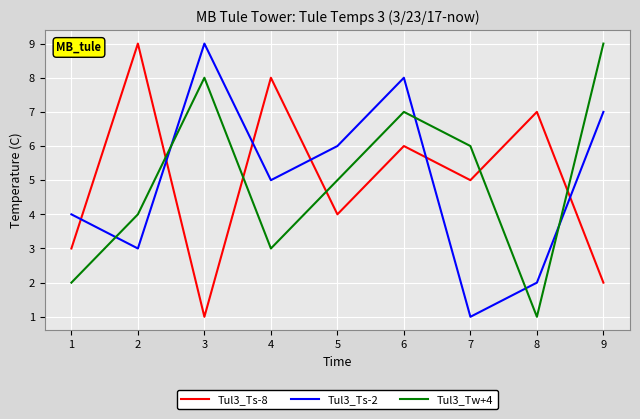

Which series changed the most between 2 and 4?

Tul3_Ts-2